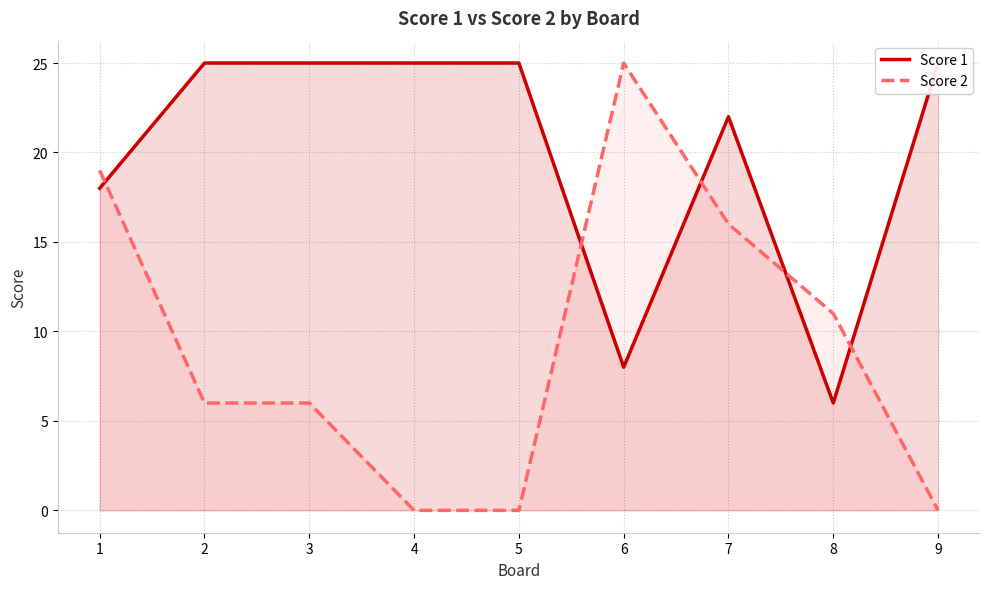

What is the spread (max minus min) of values at 7?

6